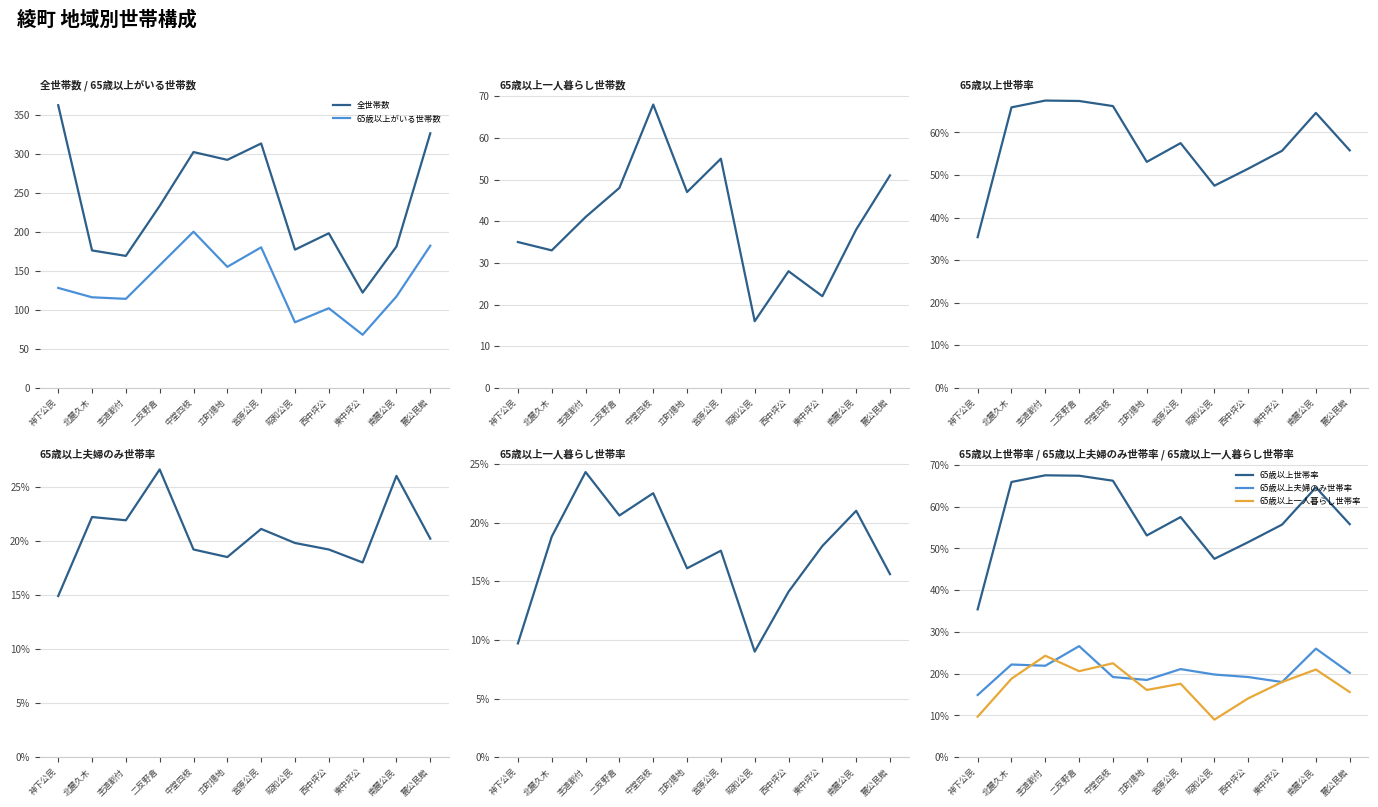

Between 二反野倉 and 宮原公民, which series saw the biggest shift?

全世帯数